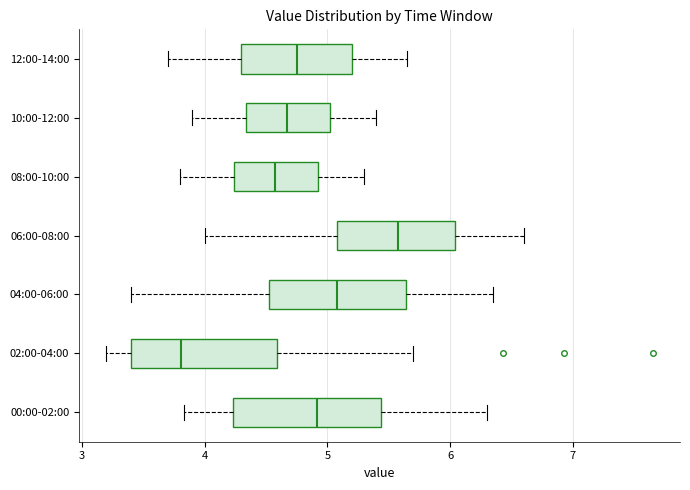

Reading bottom to top, transcribe this box plot: for each box, give where its median line is, the range the box spans, and where its two whiskers end, as read against the x-axis. The values are not printed on the chart, so give them approximately, as read against the axis.

00:00-02:00: median 4.9, box 4.2 to 5.4, whiskers 3.8 to 6.3
02:00-04:00: median 3.8, box 3.4 to 4.6, whiskers 3.2 to 5.7
04:00-06:00: median 5.1, box 4.5 to 5.6, whiskers 3.4 to 6.4
06:00-08:00: median 5.6, box 5.1 to 6.0, whiskers 4.0 to 6.6
08:00-10:00: median 4.6, box 4.2 to 4.9, whiskers 3.8 to 5.3
10:00-12:00: median 4.7, box 4.3 to 5.0, whiskers 3.9 to 5.4
12:00-14:00: median 4.8, box 4.3 to 5.2, whiskers 3.7 to 5.7